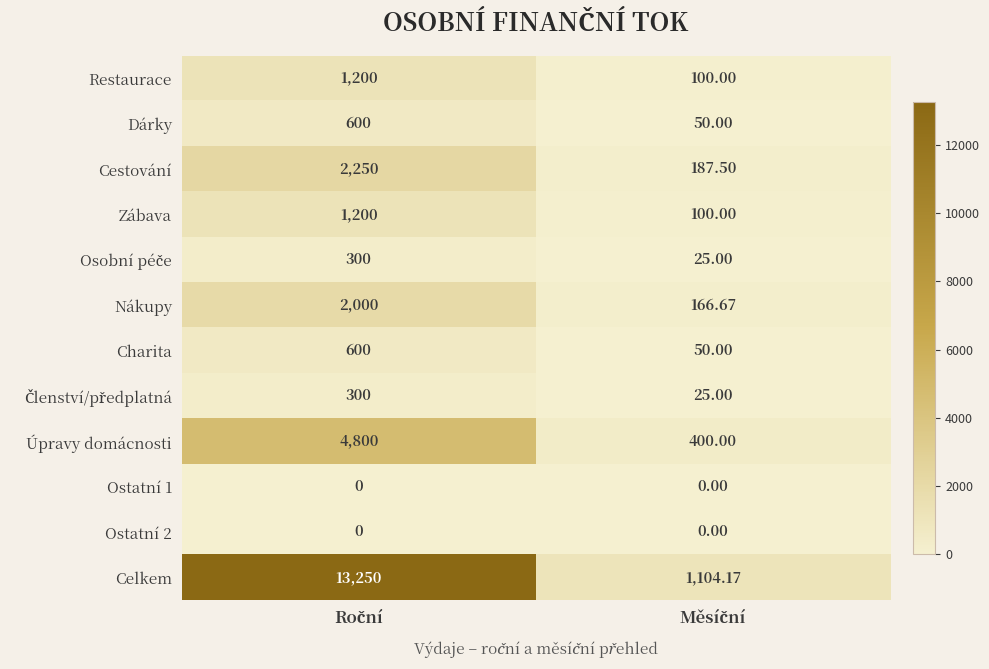

Which series has the largest total across all categories?

Celkem